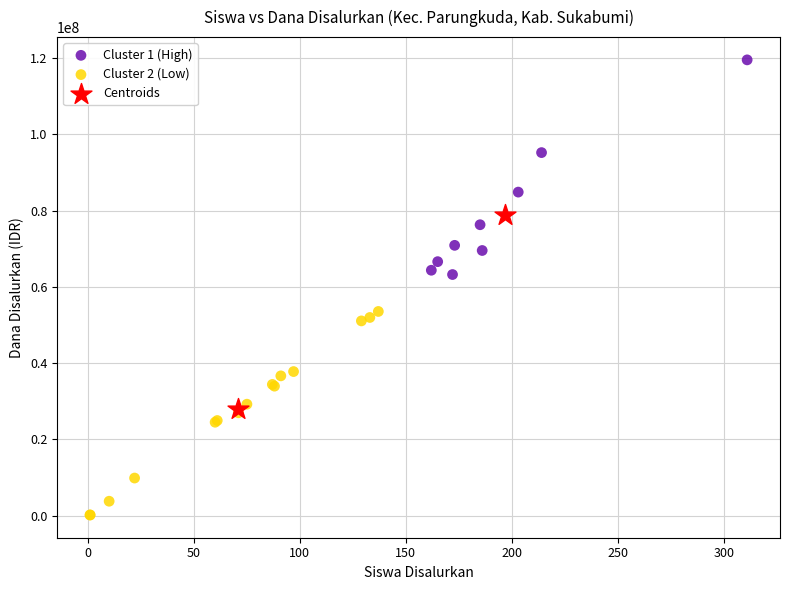

What are all the series names shown in the legend?

Cluster 1 (High), Cluster 2 (Low), Centroids